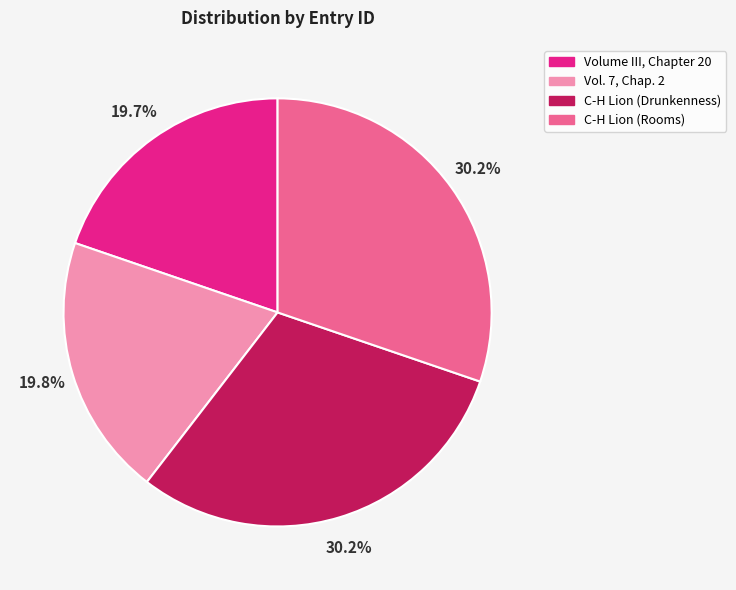

Approximately how many times larger is the value at C-H Lion (Rooms) compared to Volume III, Chapter 20?

1.5